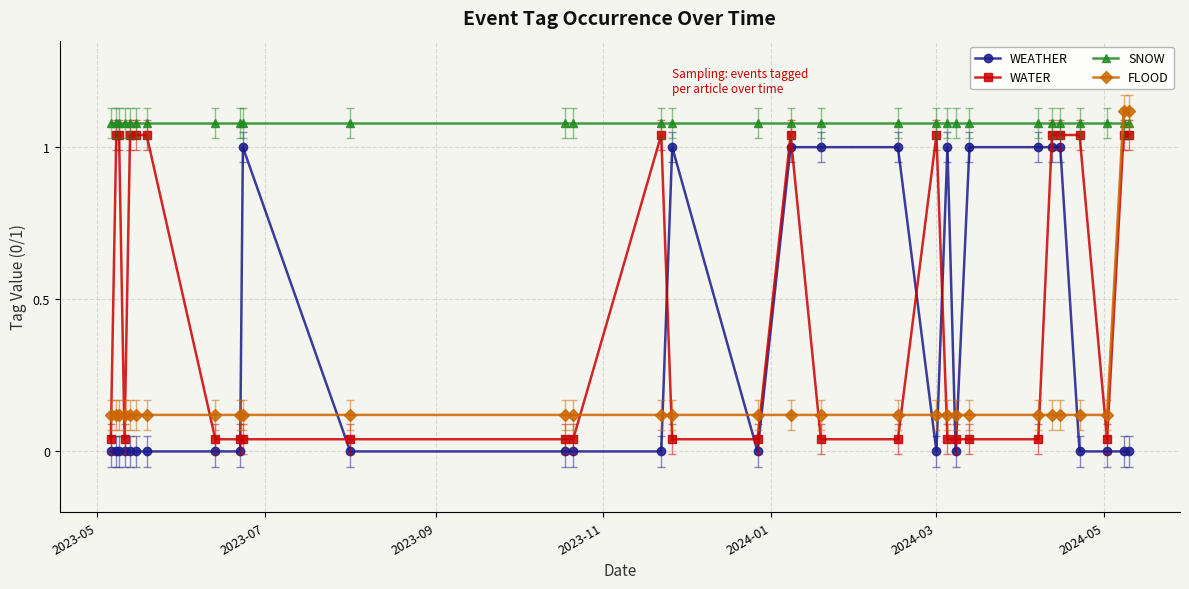

True or false: WEATHER and SNOW intersect in this chart.

False